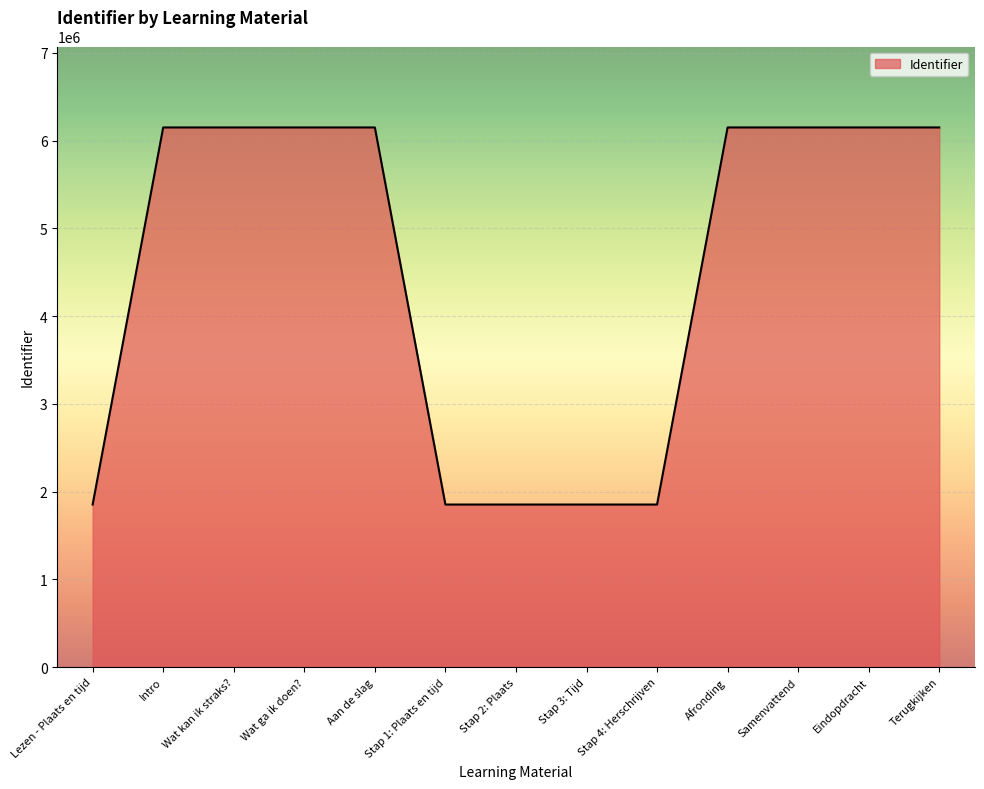

At which label is the value closest to 4001803?

Intro